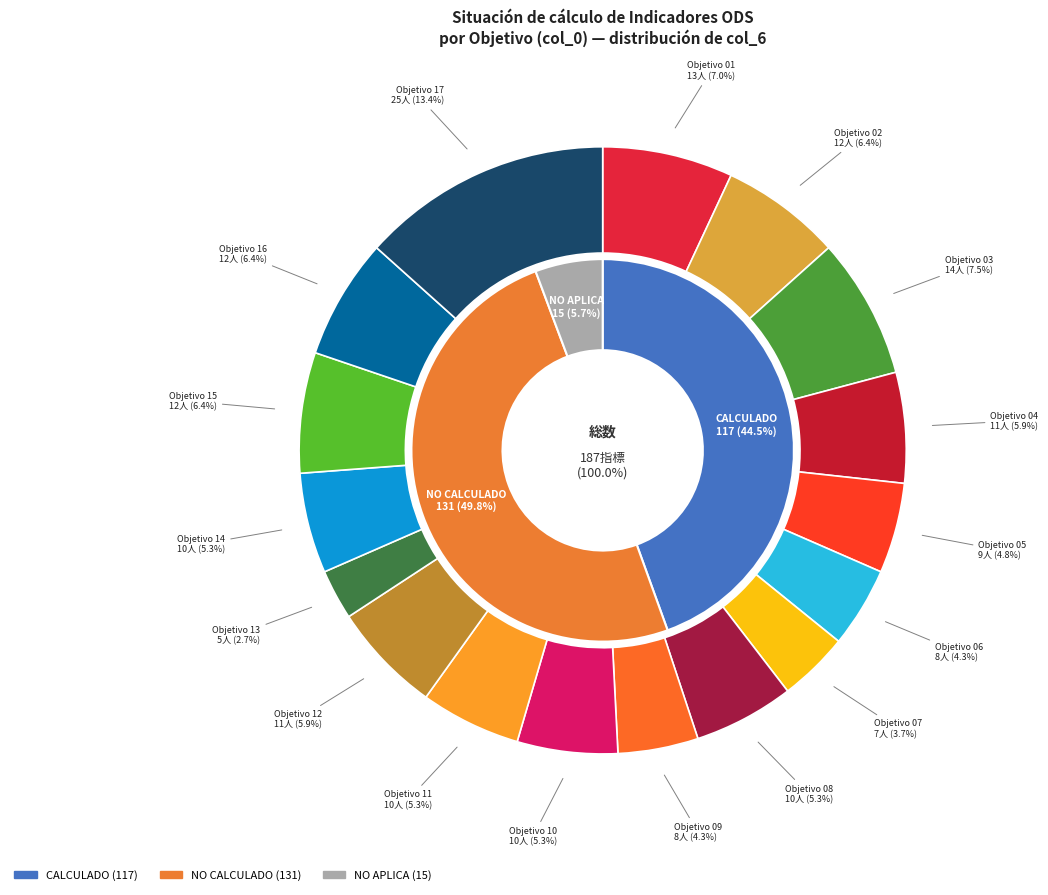

Is the sum of CALCULADO and CALCULADO greater than half?

No